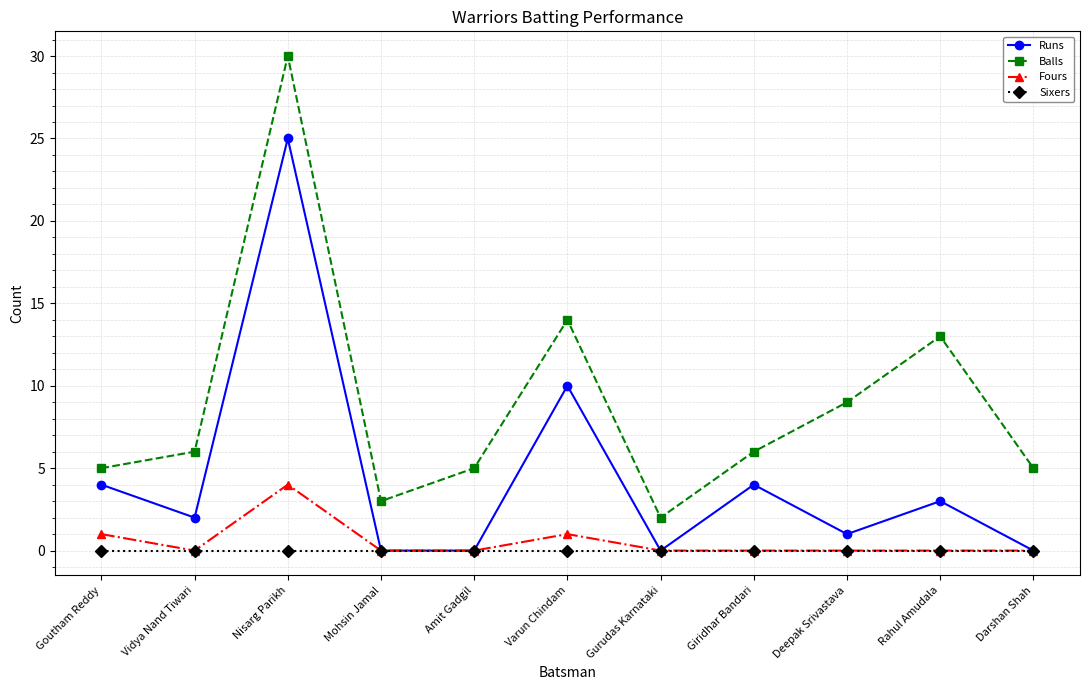

Which series has the largest total across all categories?

Balls